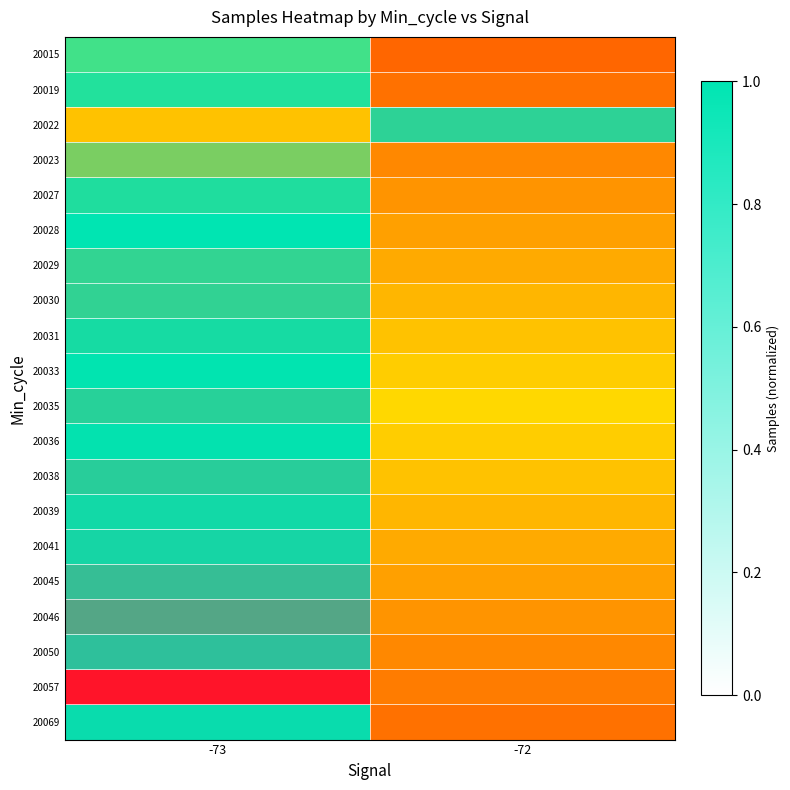

What is the greatest value displayed?

1.0